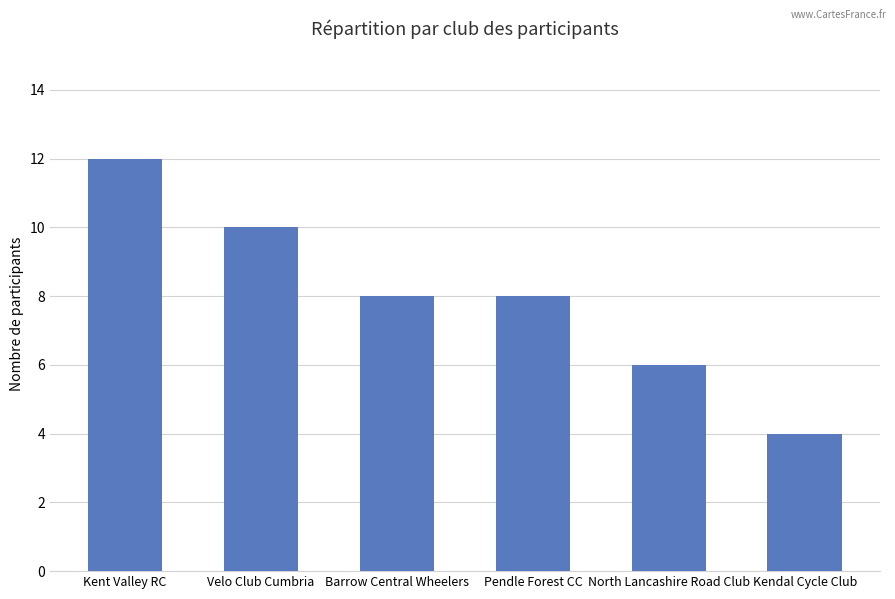

Are the bars grouped side by side (vs. stacked)?

No